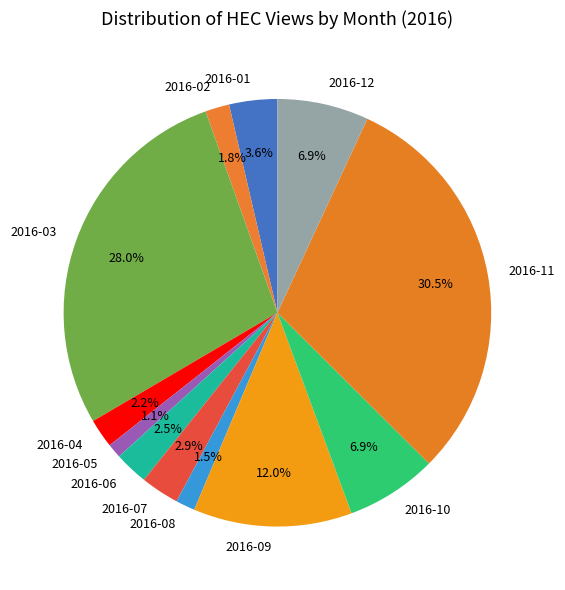

Which category has the biggest portion of the pie?

2016-11